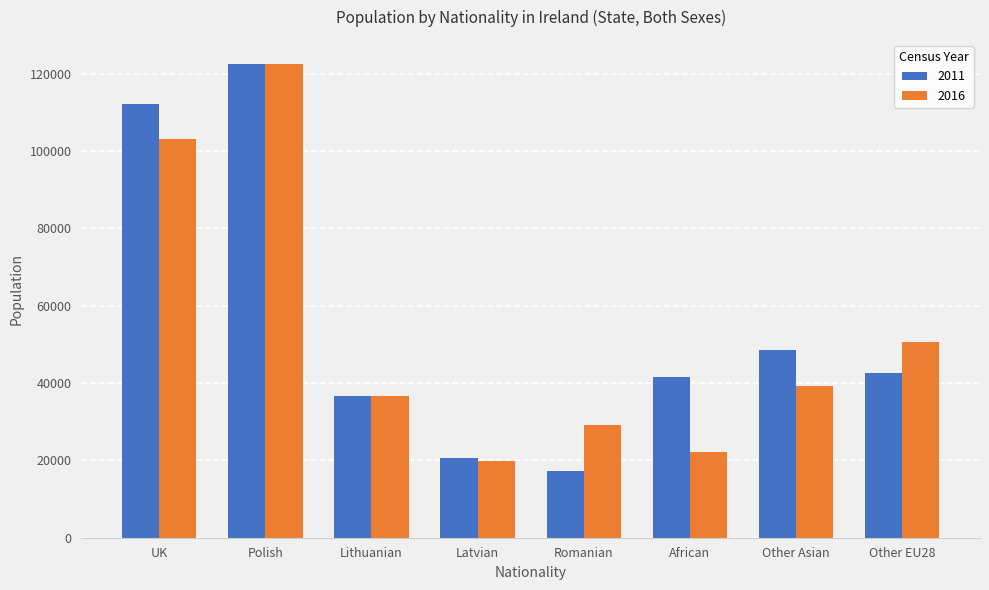

Which series has the largest range (max minus min)?

2011